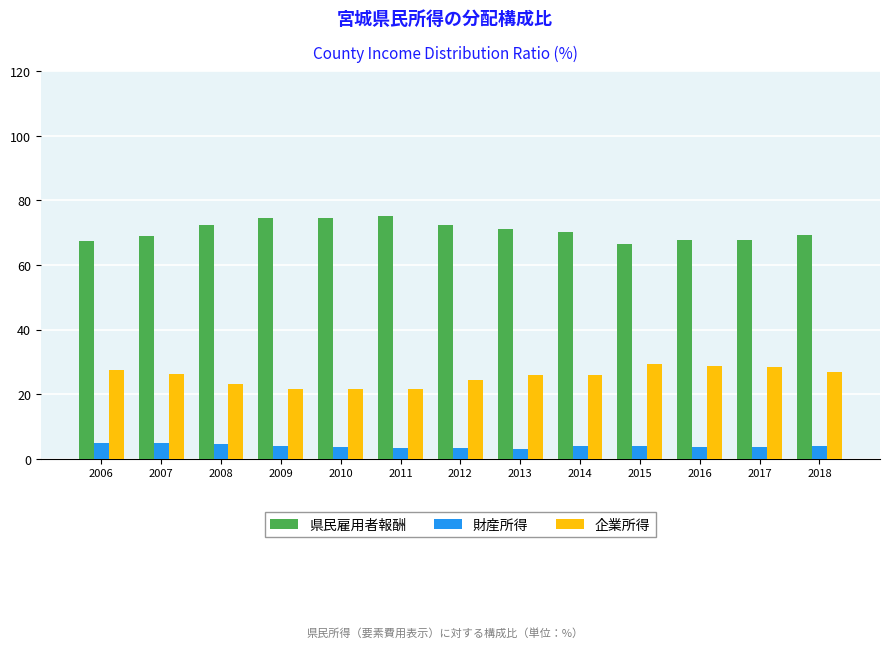

What is the total value across all series at 2015?

100.0